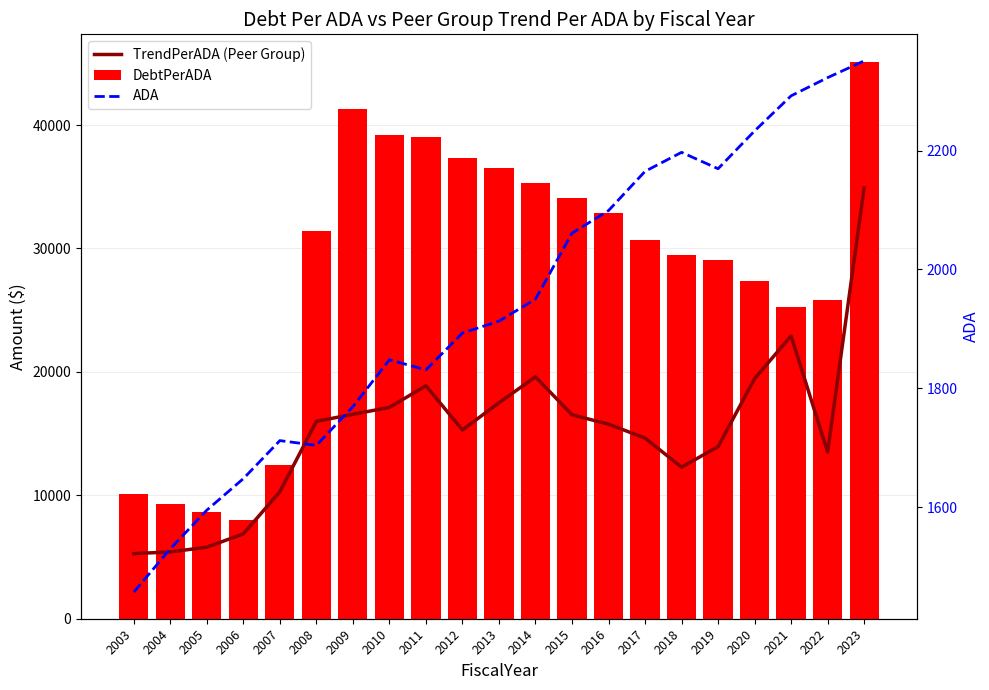

Which has a higher value, 2012 or 2006?

2012